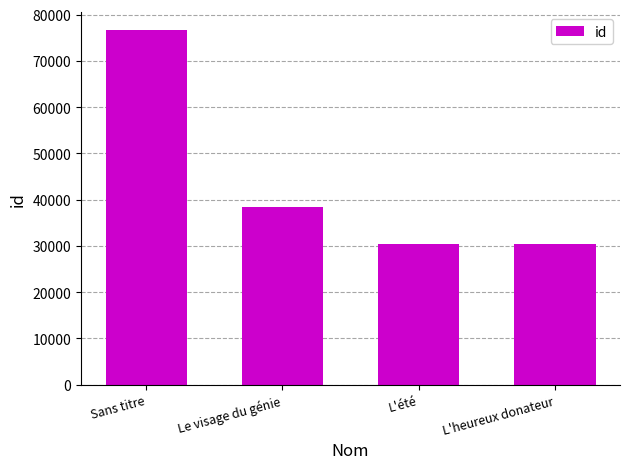

Which has a higher value, Sans titre or Le visage du génie?

Sans titre